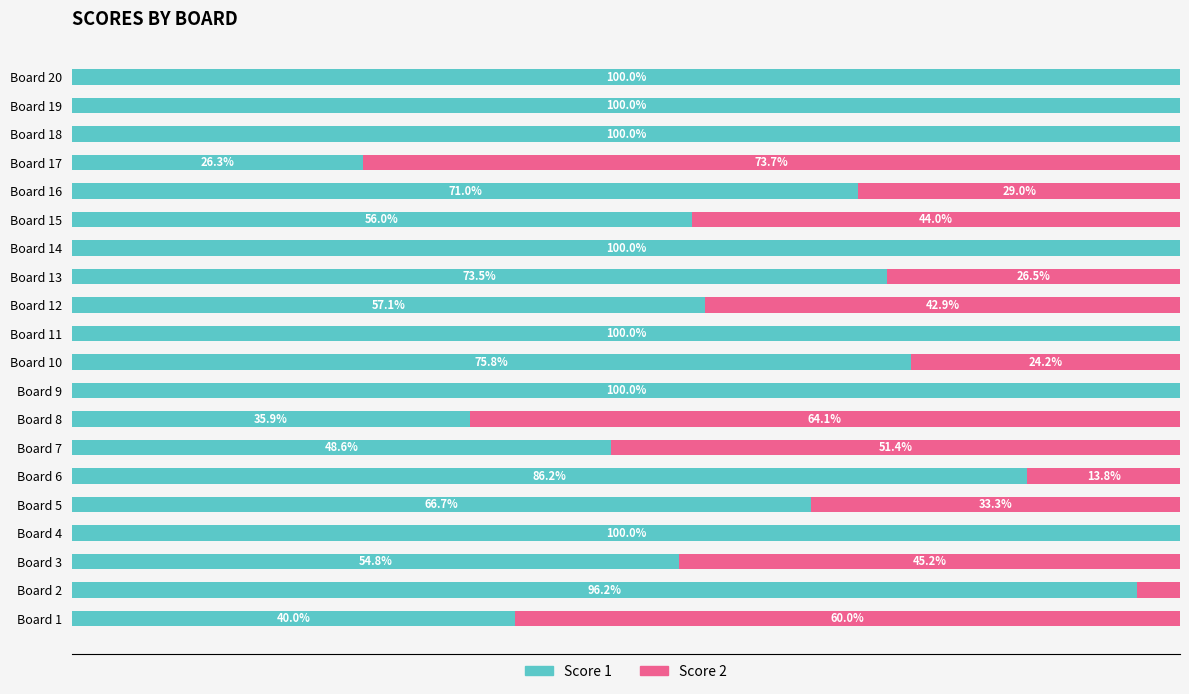

Where is Score 1 nearest to the value 63?

Board 5